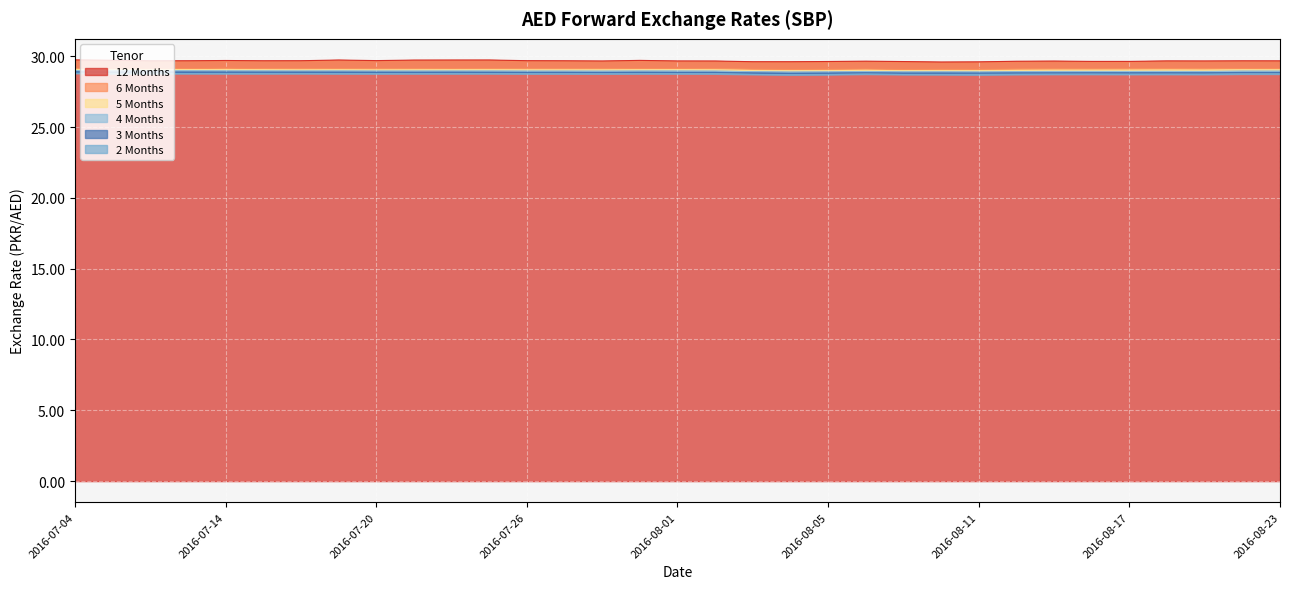

Where is the first local minimum for 6 Months?

2016-07-12